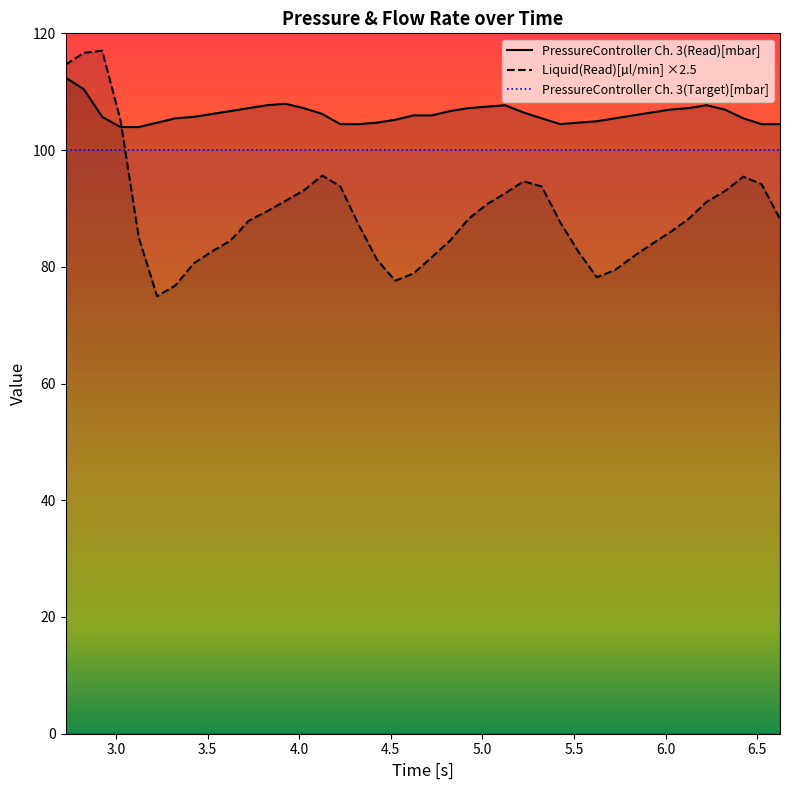

True or false: PressureController Ch. 3(Read)[mbar] and Liquid(Read)[µl/min] cross at least once.

True